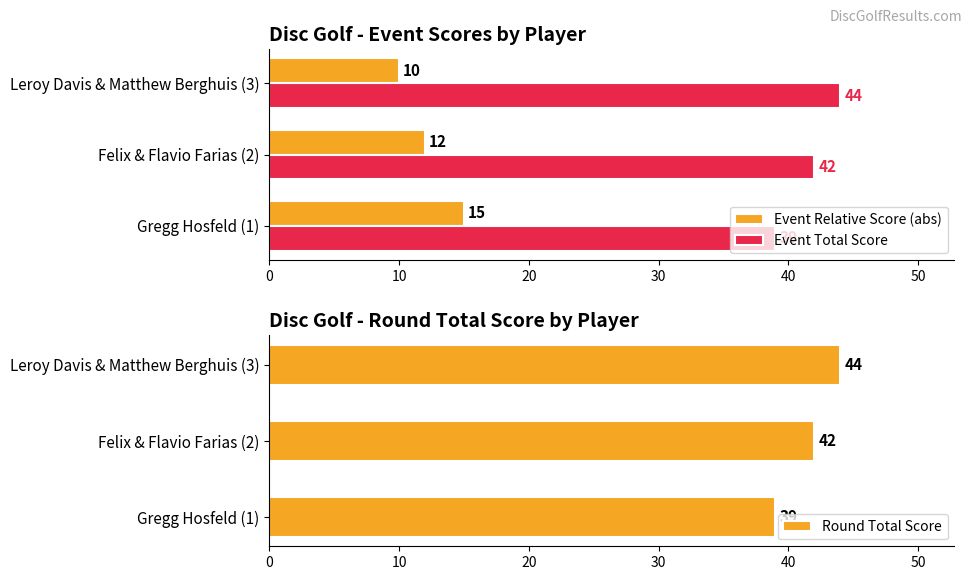

The value of Event Relative Score (abs) at Gregg Hosfeld (1) is 15. True or false?

True